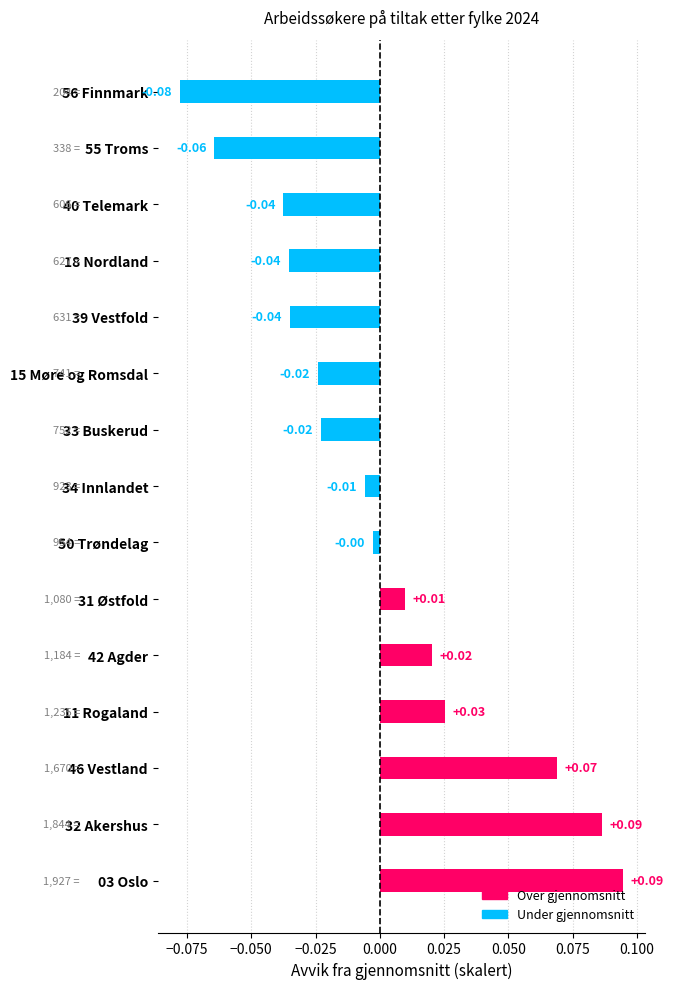

Between 56 Finnmark and 03 Oslo, which is larger?

03 Oslo